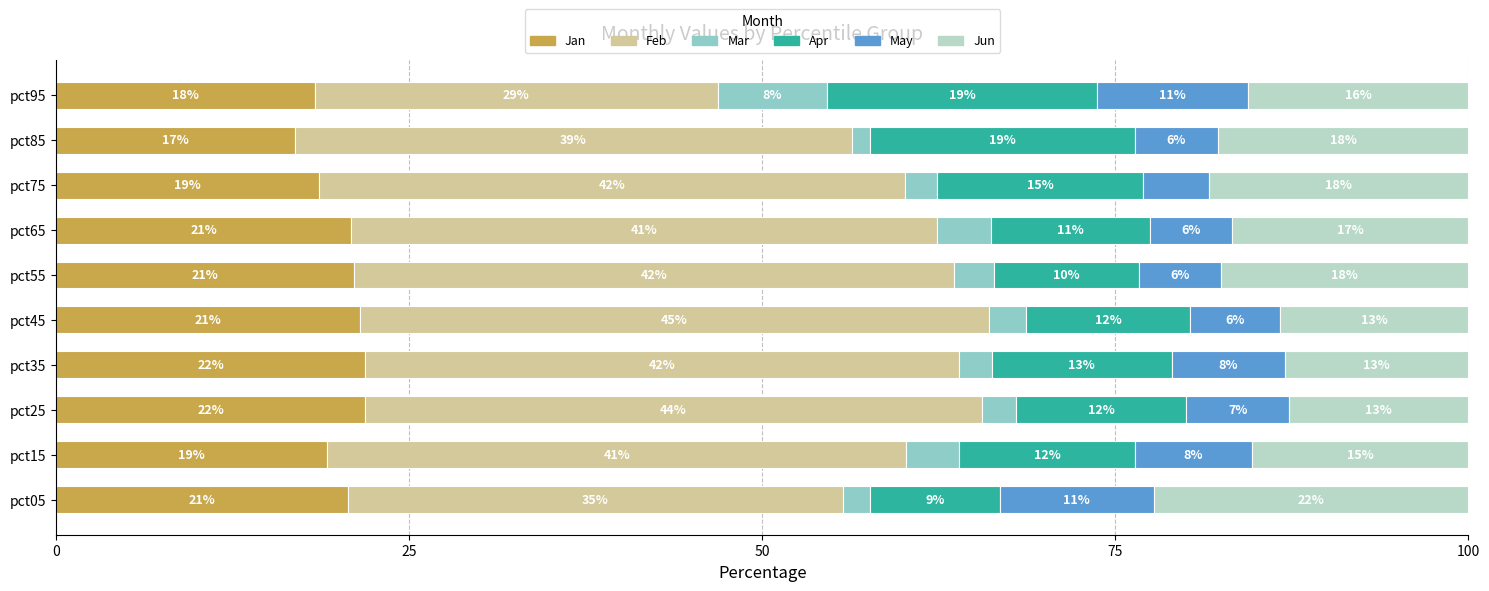

Which series has the widest spread of values?

Feb